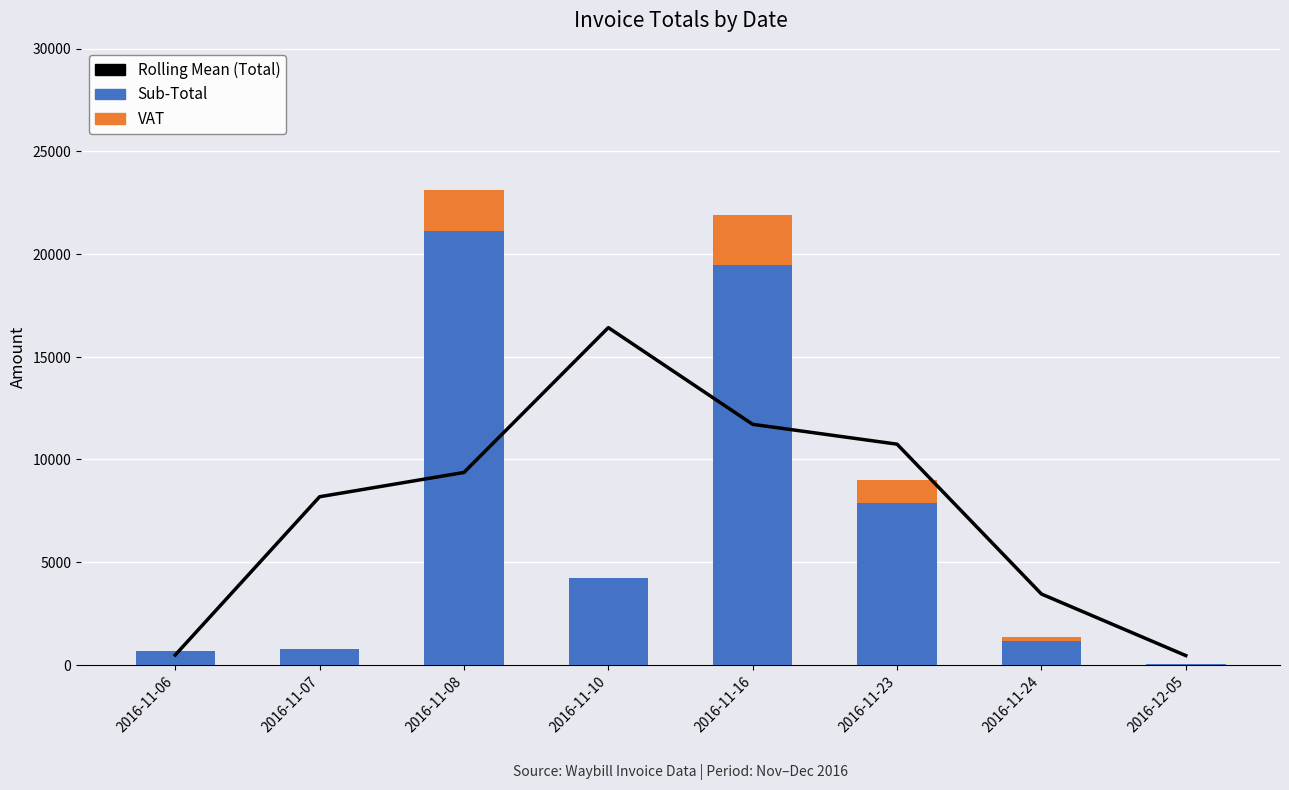

What is the minimum value for Sub-Total?

23.9